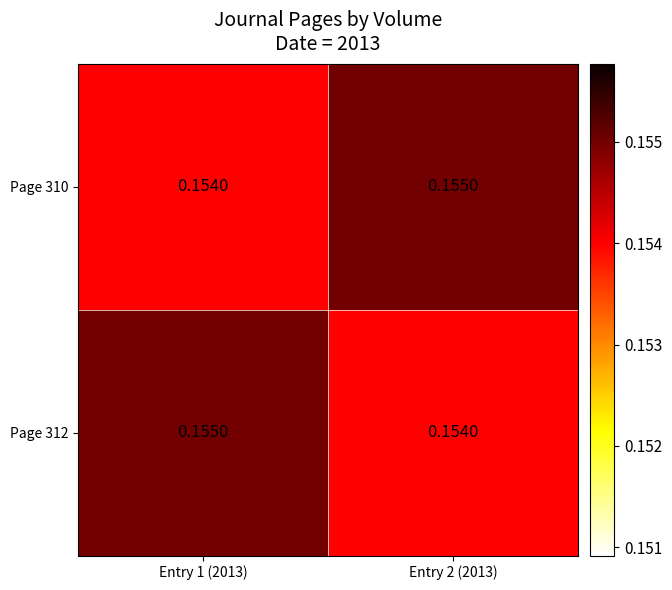

Is the value of Page 310 at Entry 2 (2013) greater than the value of Page 312 at Entry 2 (2013)?

Yes